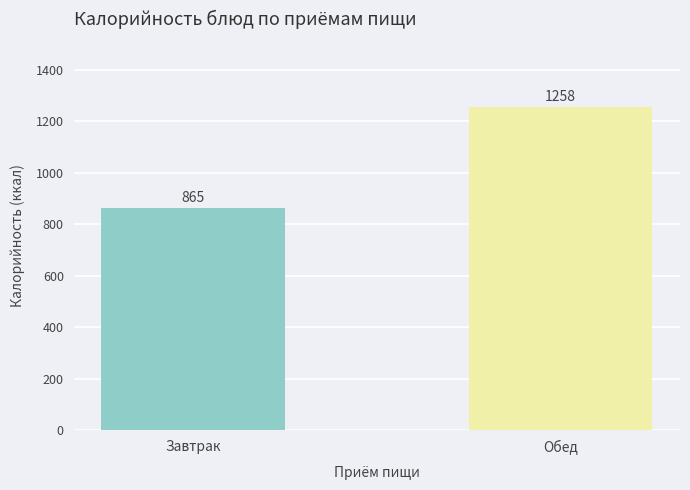

Are the bars grouped side by side (vs. stacked)?

No